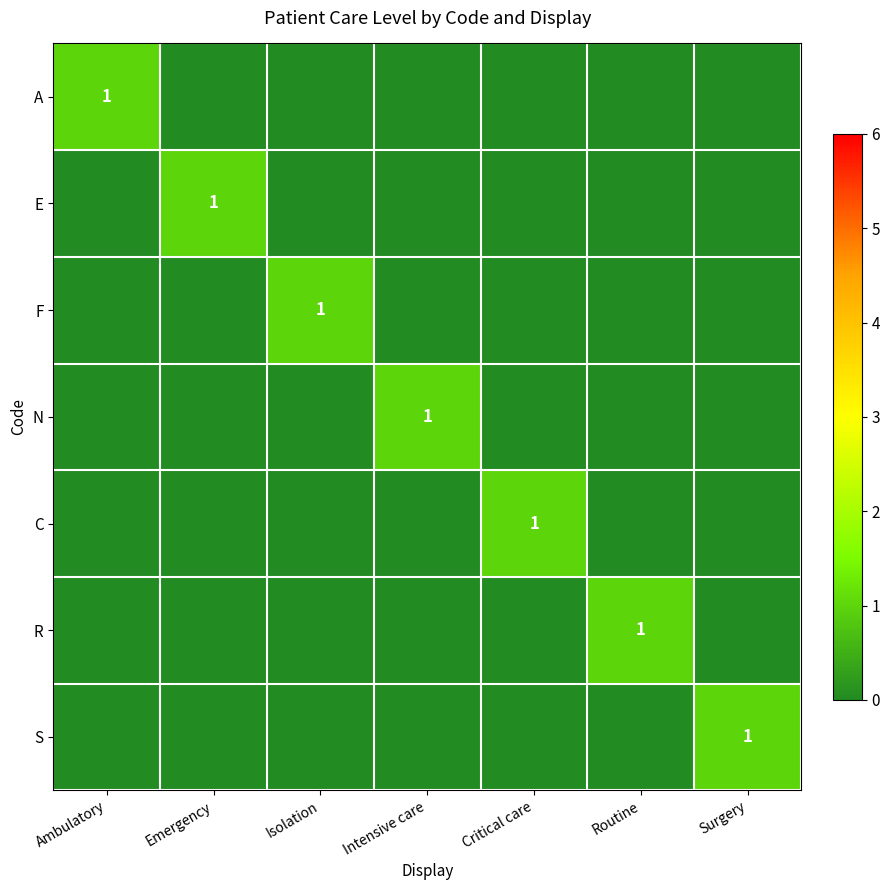

How many E values are between 0 and 1?

7